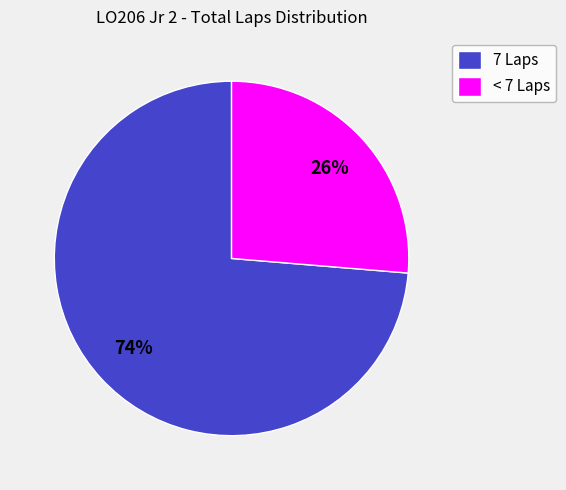

Combined, do 7 Laps and < 7 Laps account for over 50%?

Yes